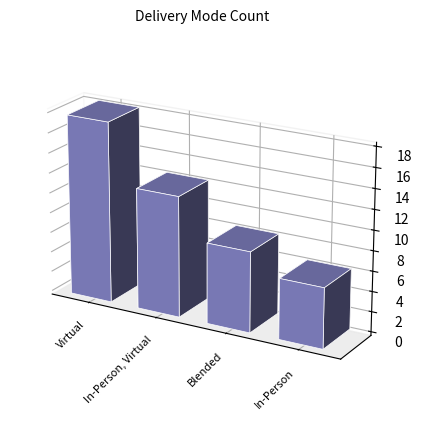

What is the value of the 3rd bar from the left?

8